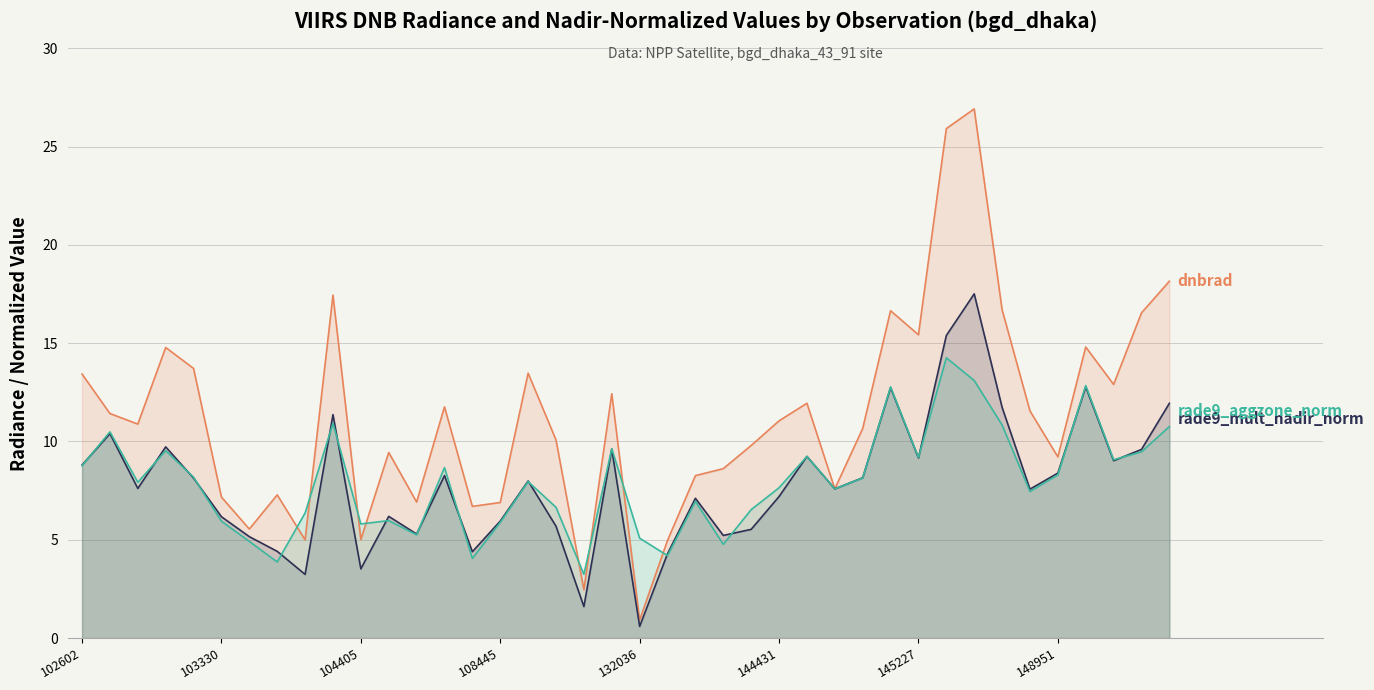

What is the difference between the highest and lowest values at 145227?

6.3